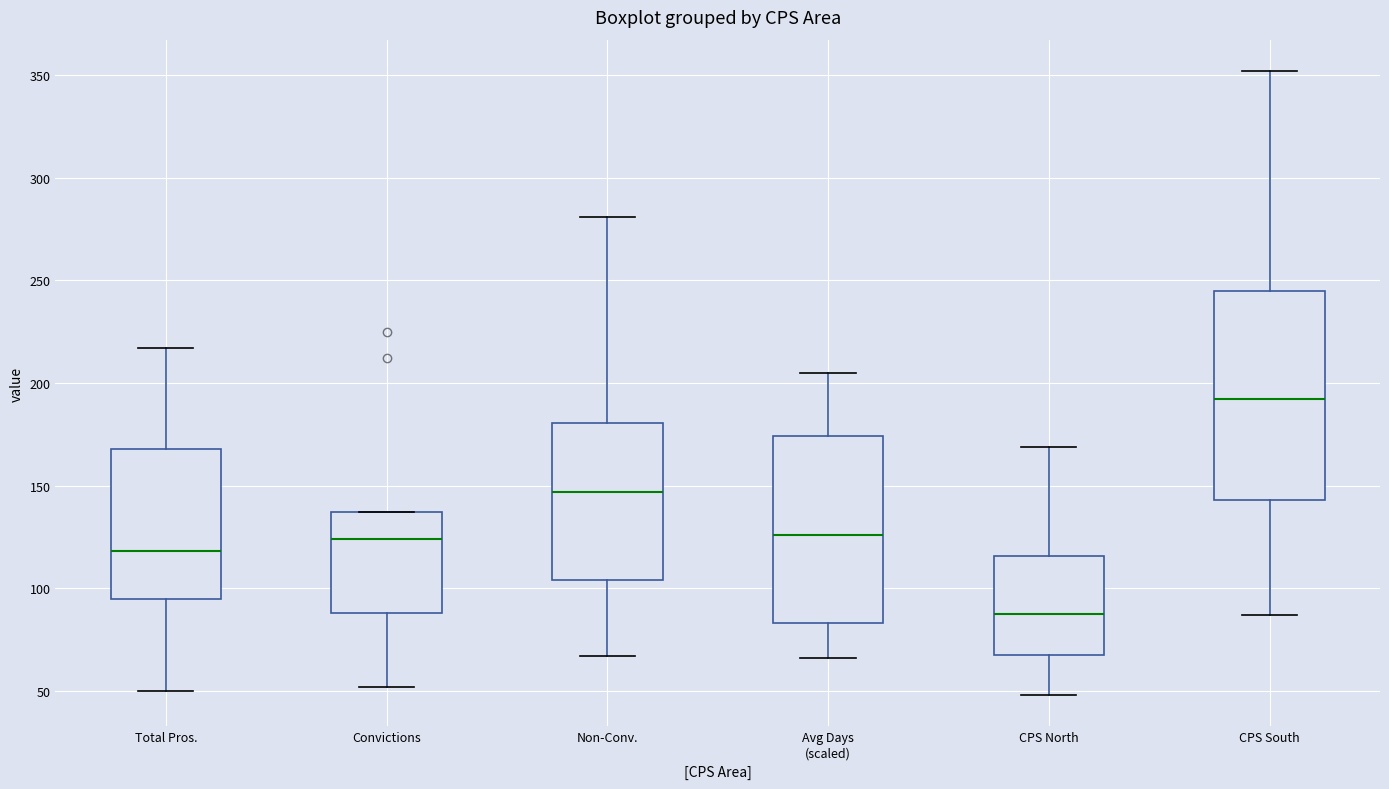

Where is the upper edge of the box for Total Pros. on the y-axis? The values are not printed on the chart, so give them approximately, as read against the axis.

170